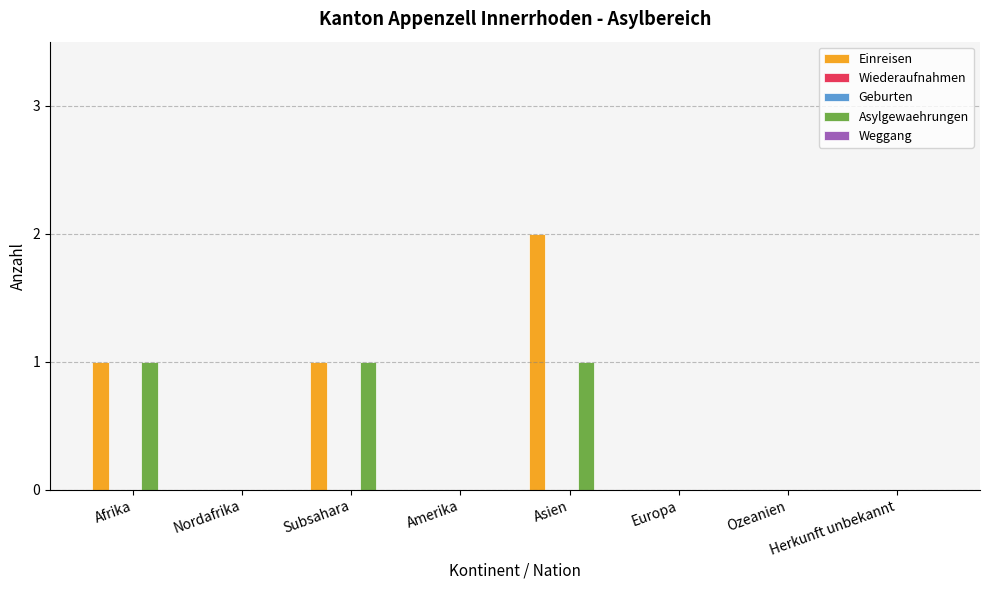

At Subsahara, list the series in order from largest to smallest.

Einreisen, Asylgewaehrungen, Wiederaufnahmen, Geburten, Weggang